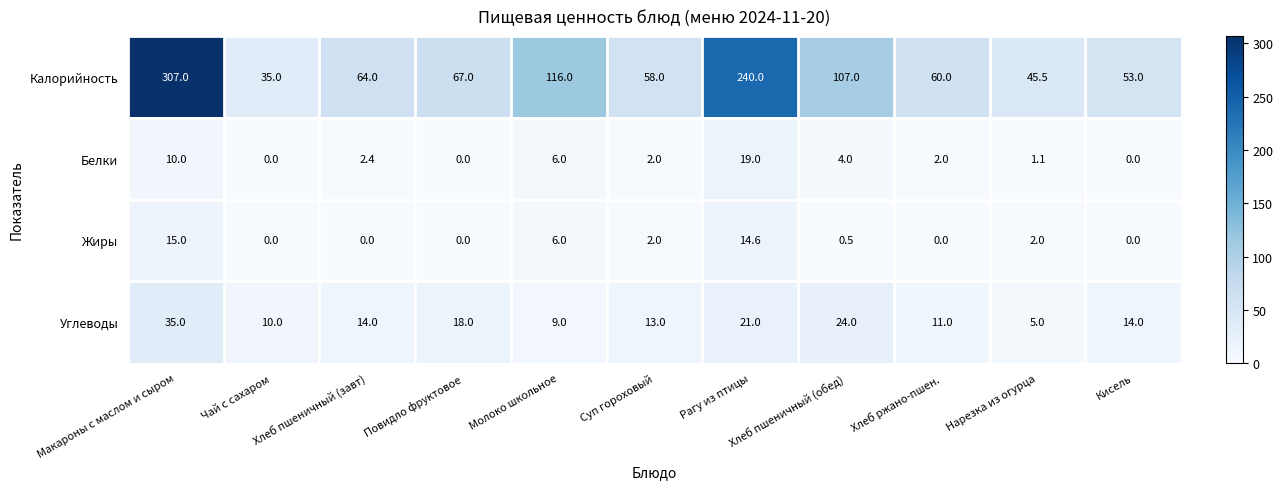

Count the number of data series in this chart.

4